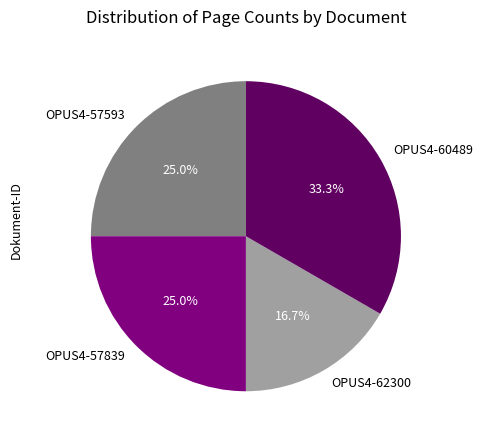

To the nearest percent, what is the difference between the OPUS4-62300 and OPUS4-57593 slice percentages?

8%